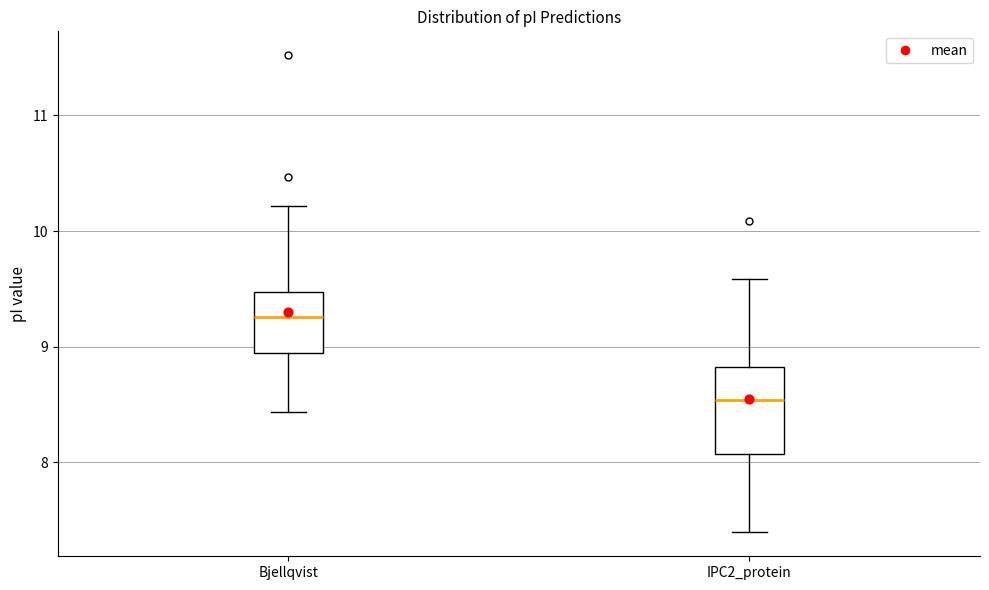

Reading left to right, transcribe this box plot: for each box, give where its median line is, the range the box spans, and where its two whiskers end, as read against the y-axis. The values are not printed on the chart, so give them approximately, as read against the axis.

Bjellqvist: median 9.3, box 8.9 to 9.5, whiskers 8.4 to 10.2
IPC2_protein: median 8.5, box 8.1 to 8.8, whiskers 7.4 to 9.6